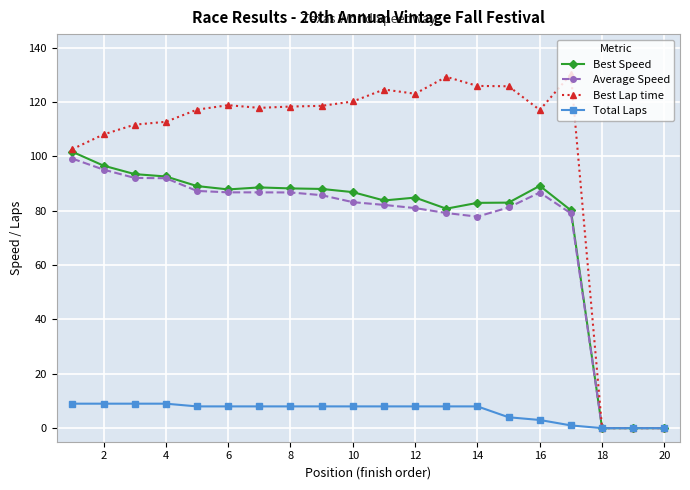

Which series has the widest spread of values?

Best Lap time